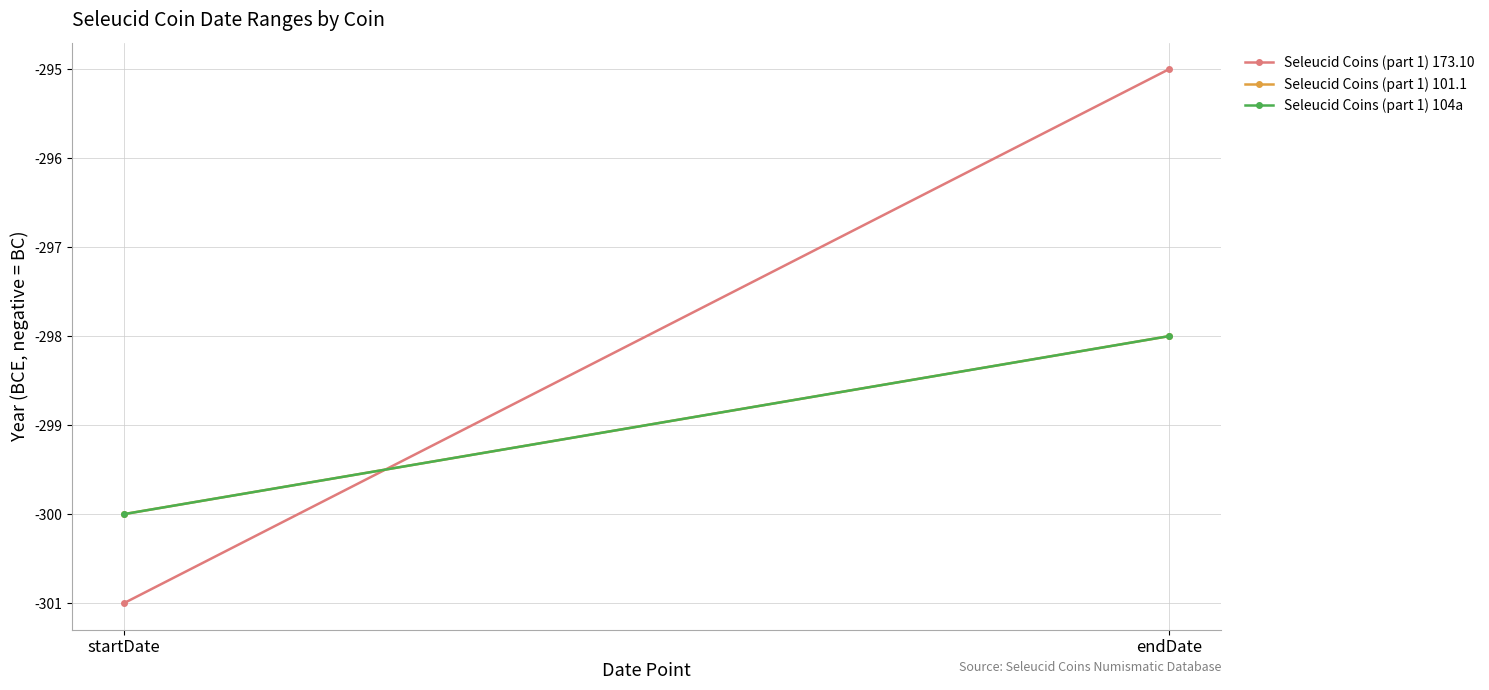

Between startDate and endDate, which is larger?

endDate